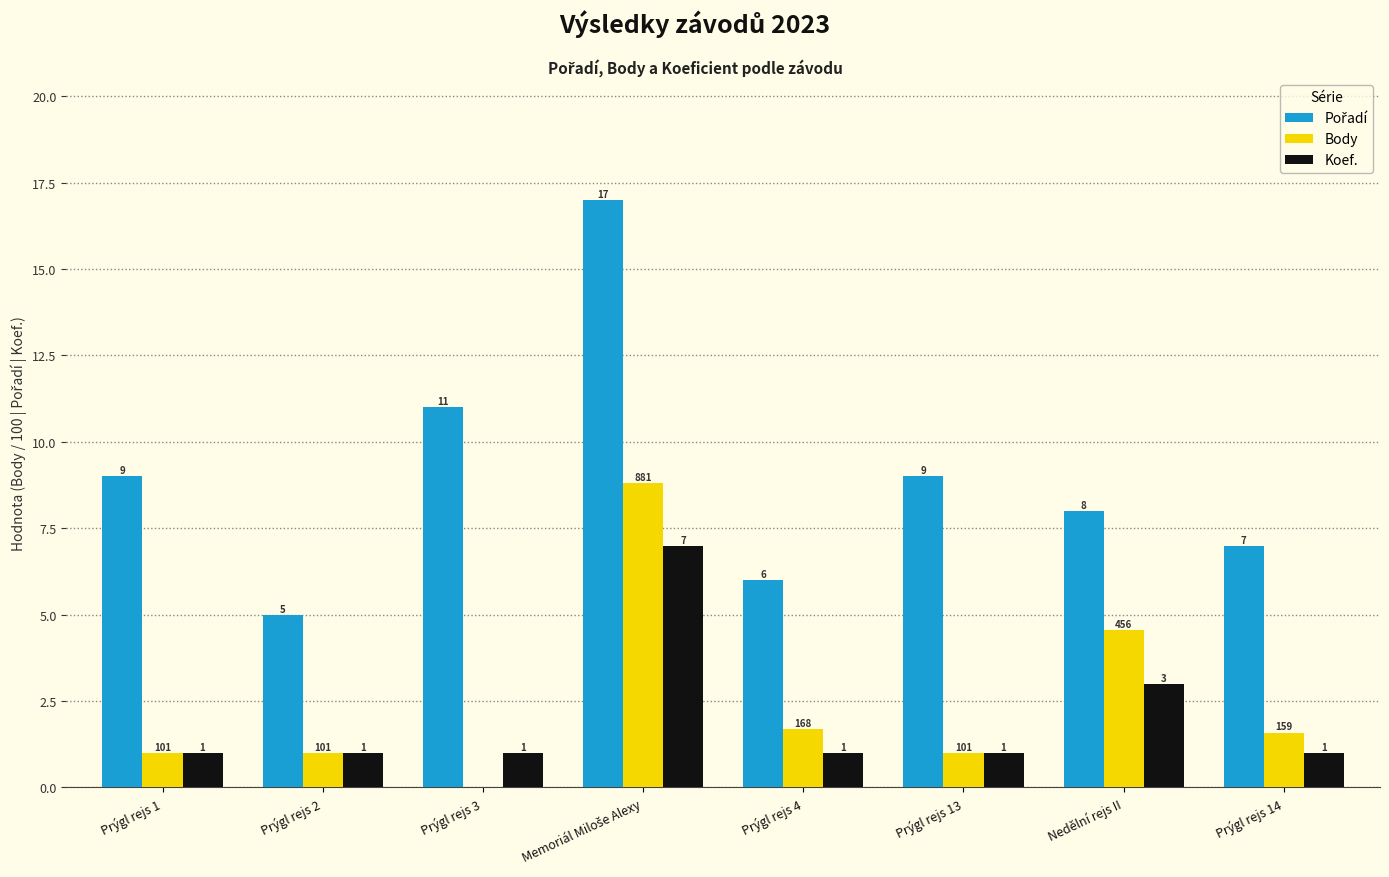

At which label is Body closest to 4?

Nedělní rejs II